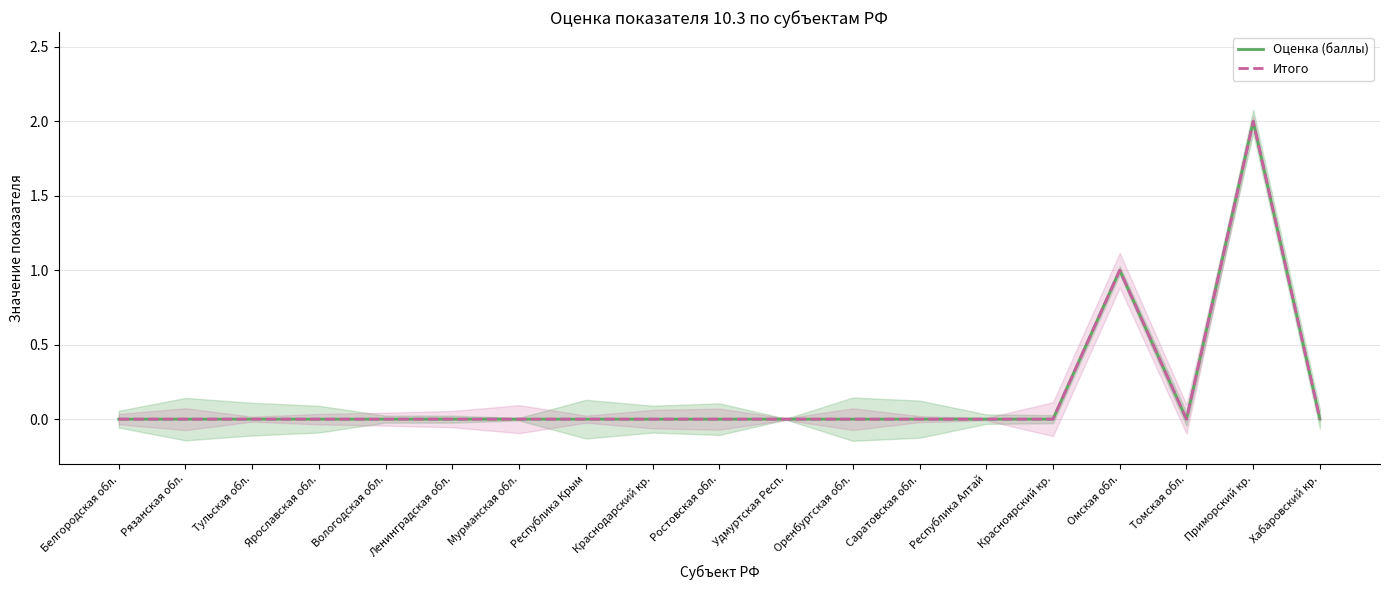

How many data points in Итого are above 0?

2